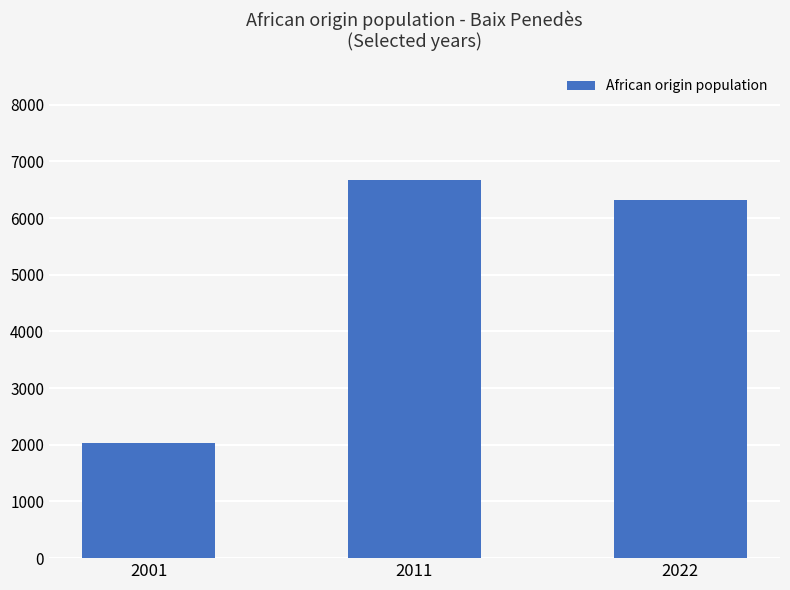

At which category does the chart reach its peak across all series?

2011